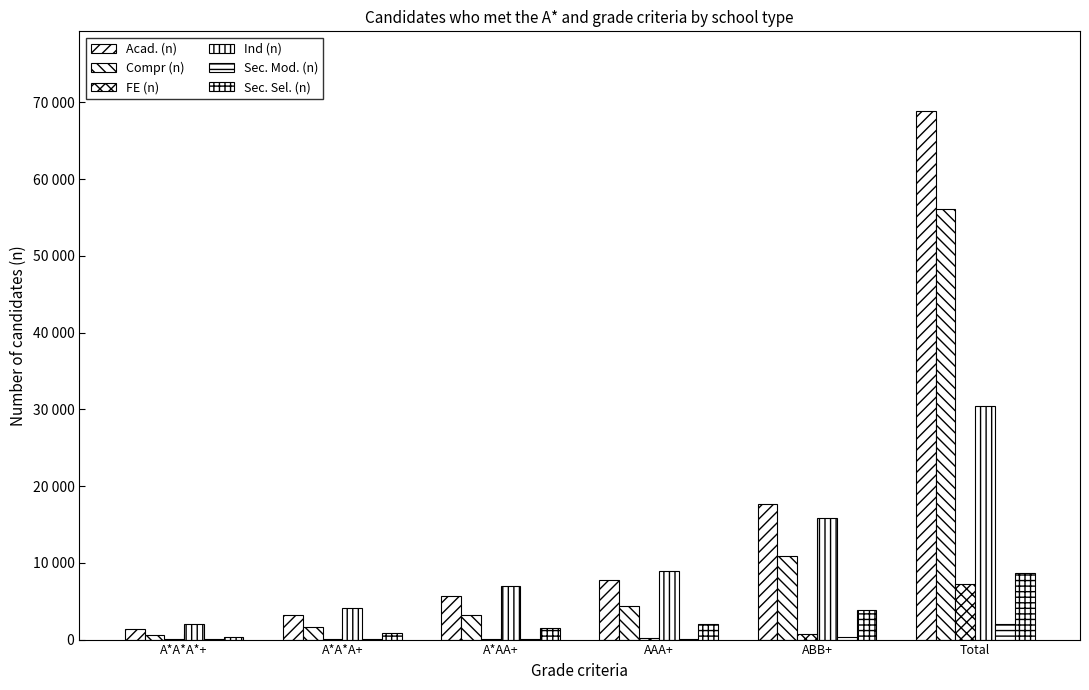

Reading left to right, transcribe all the data shown in this chart.

Acad. (n): 1320	3138	5688	7715	17612	68905
Compr (n): 623	1667	3139	4332	10944	56045
FE (n): 22	68	136	193	695	7305
Ind (n): 1978	4129	6983	8977	15775	30477
Sec. Mod. (n): 16	45	92	117	325	1979
Sec. Sel. (n): 400	874	1518	2037	3860	8617